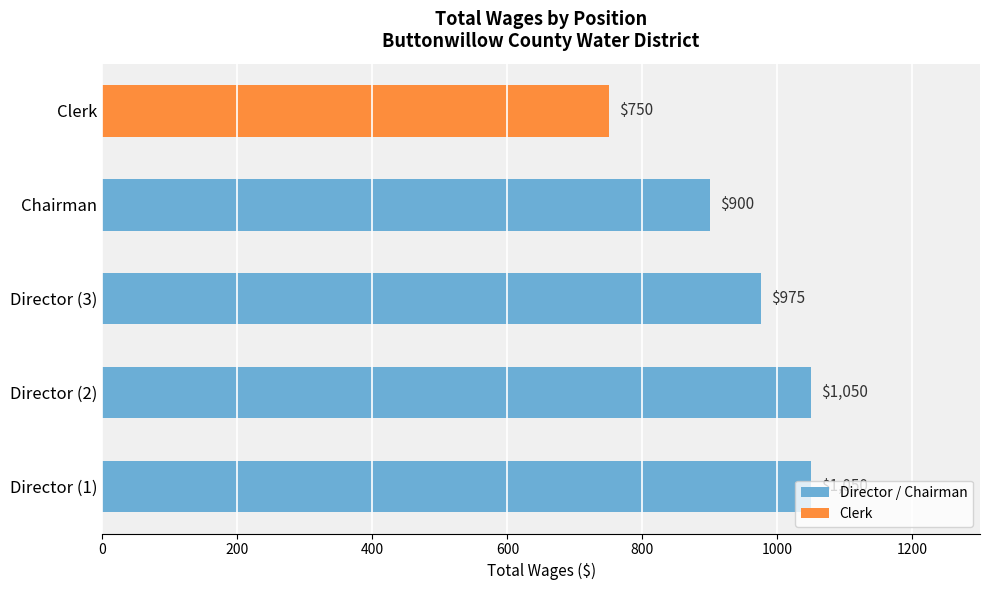

What is the difference between the second highest and minimum values?

300